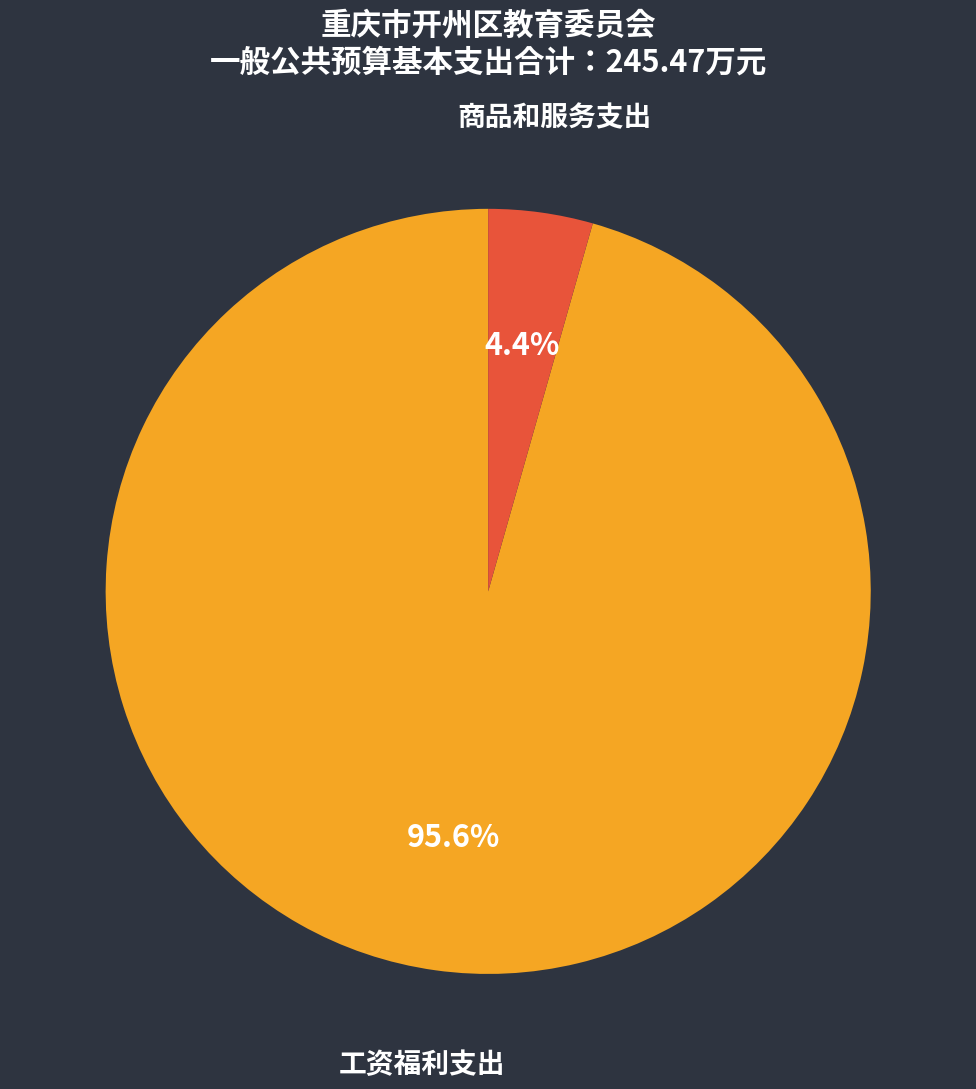

How many slices are in this pie chart?

2